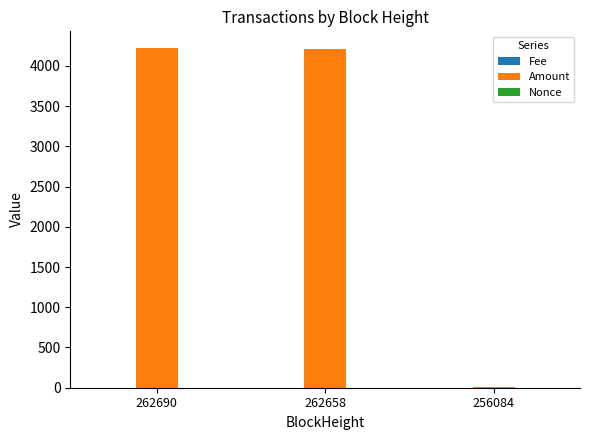

Which series has the largest total across all categories?

Amount